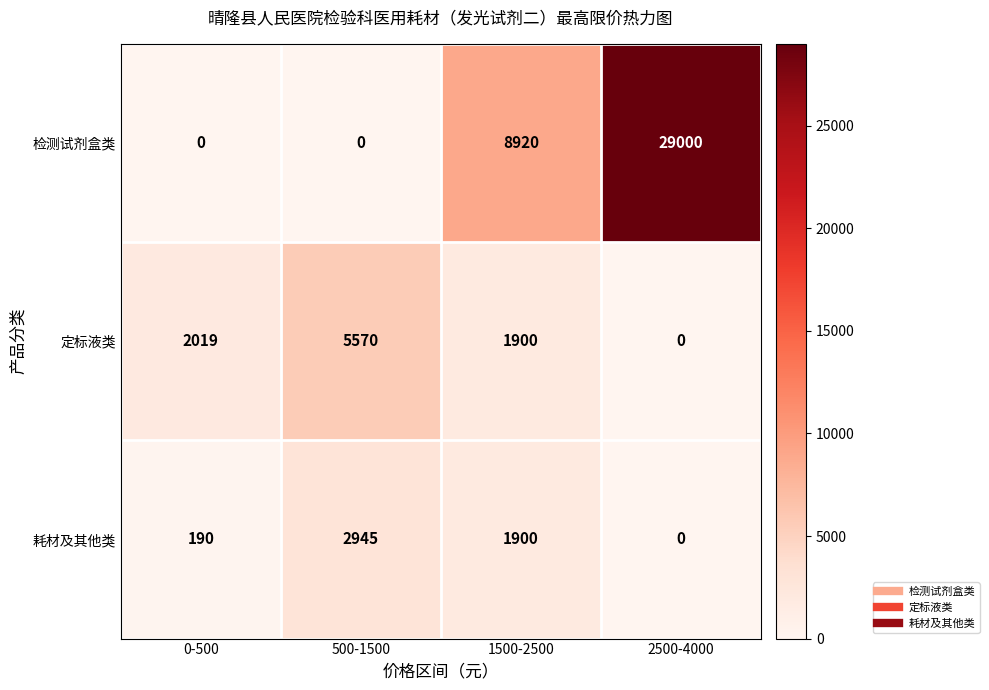

What is the greatest value displayed?

29000